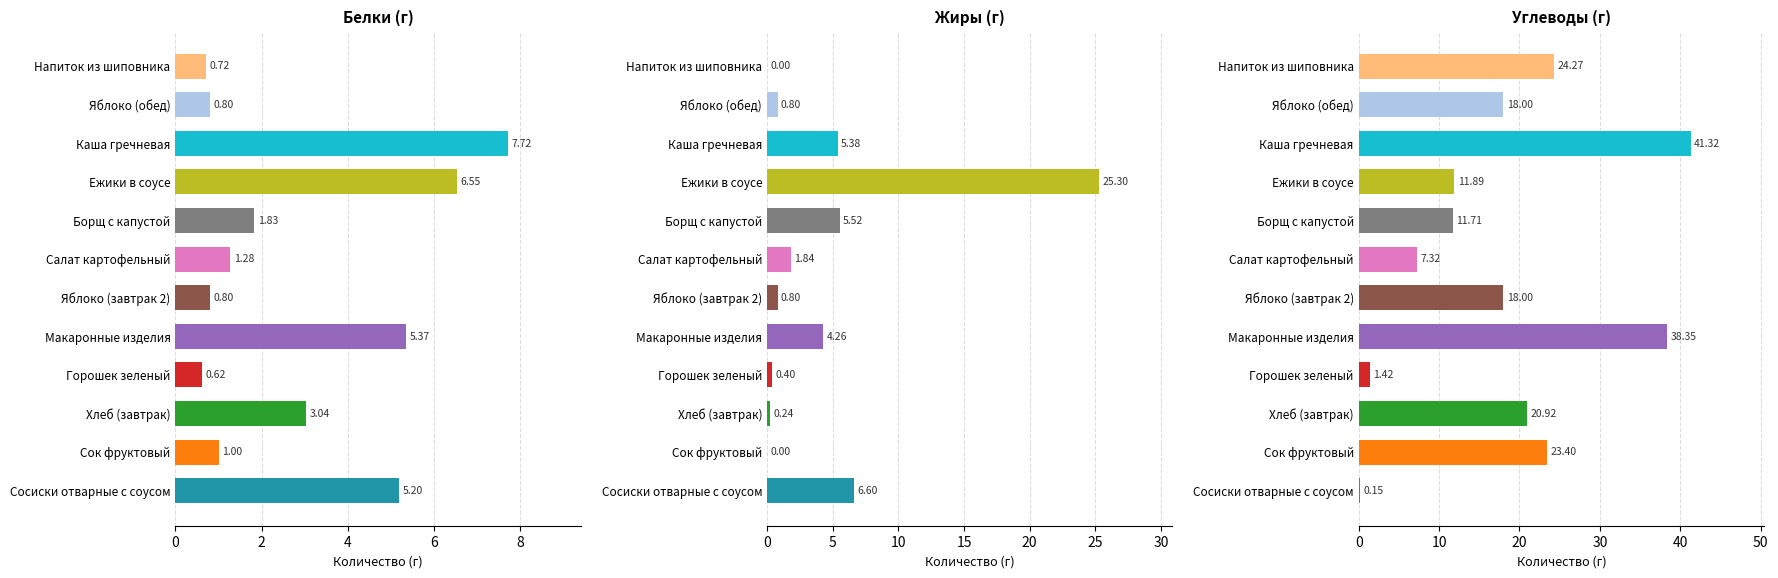

Which series changed the most between Яблоко (завтрак 2) and Ежики в соусе?

Жиры